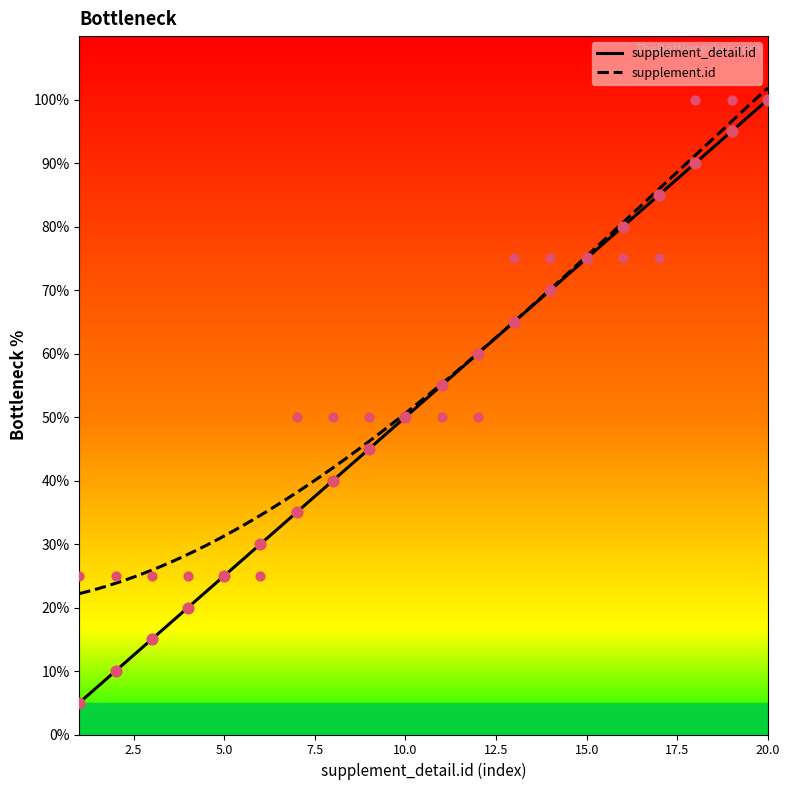

At how many categories does at least one series exceed 75?

5